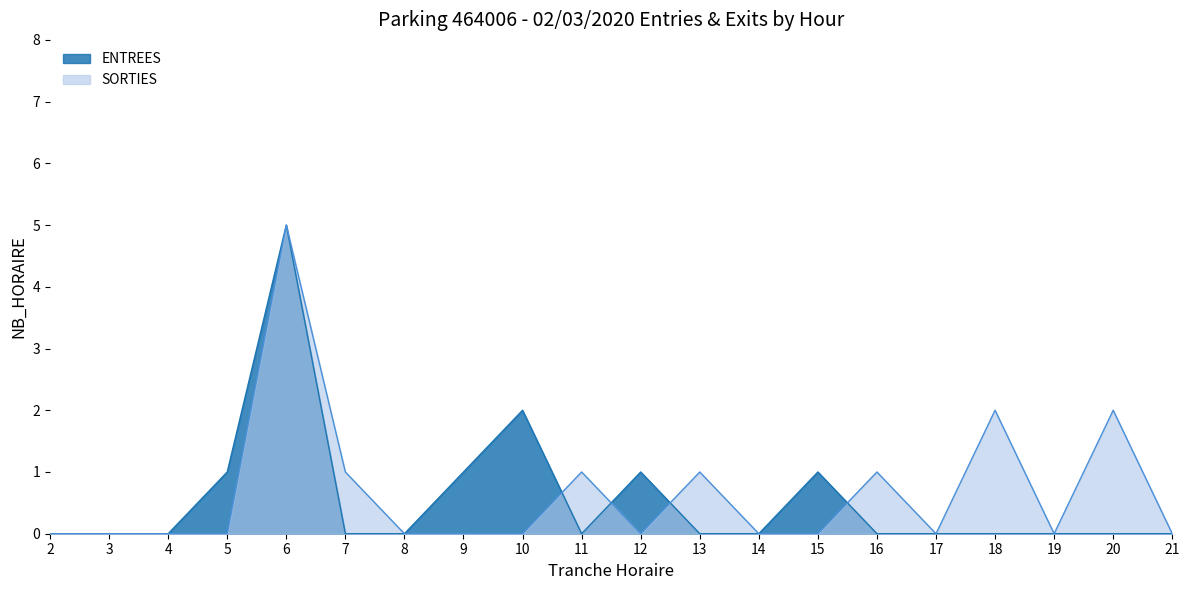

At which label does ENTREES reach its peak?

6